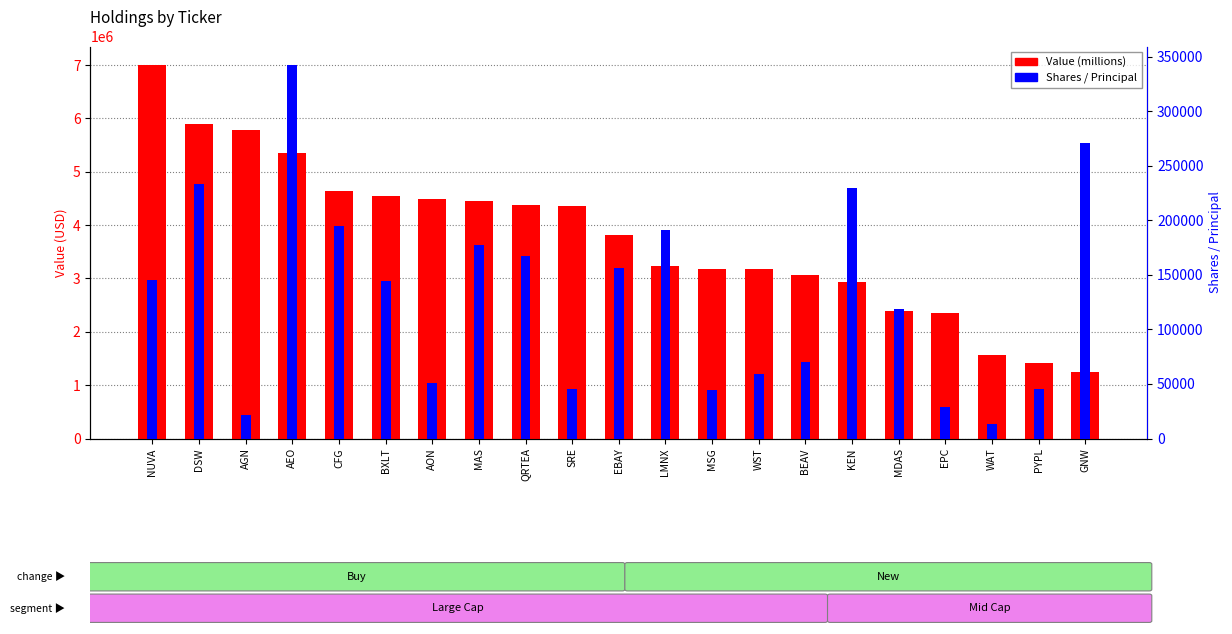

What is the difference between the maximum and second lowest values in the Shares / Principal series?

320873